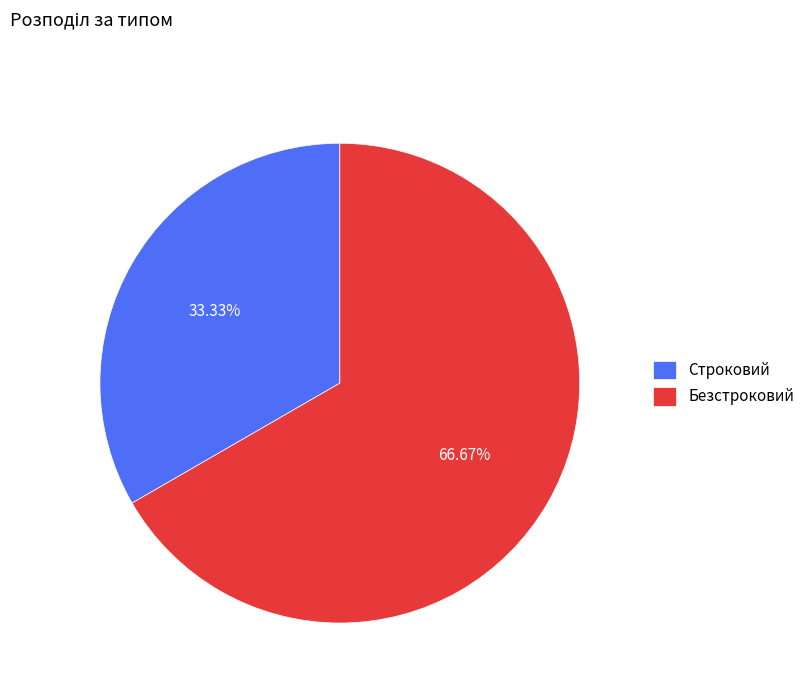

To the nearest percent, what portion does Строковий represent?

33%